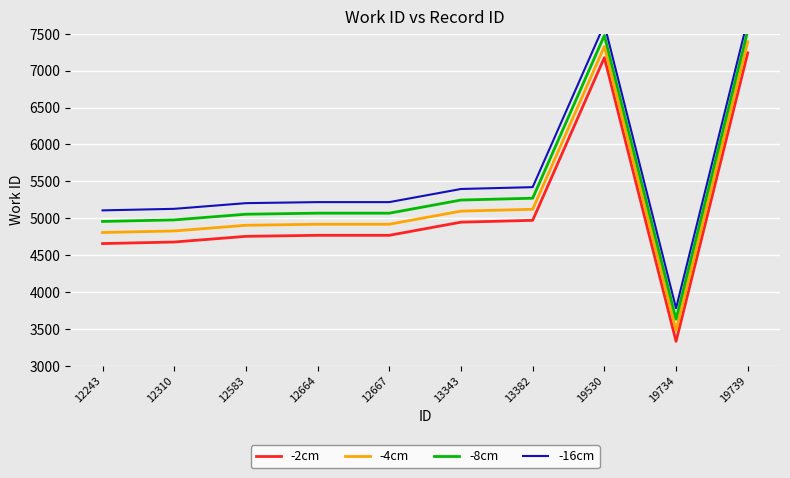

What is the value of the -2cm point at the 7th from the left?

4971